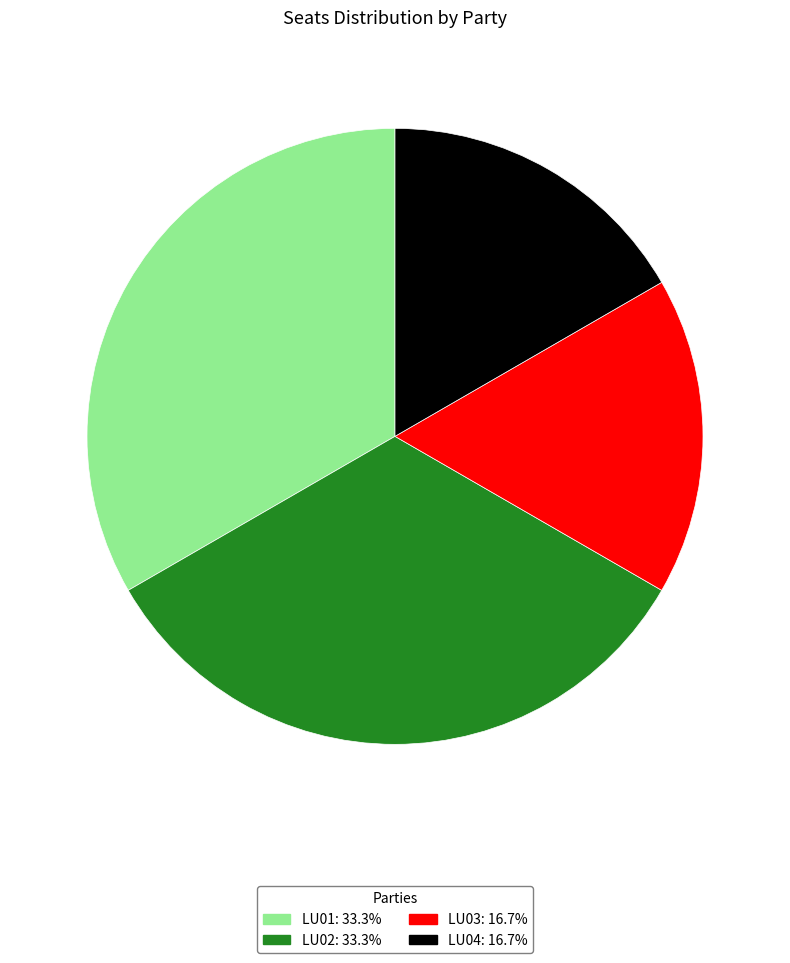

Approximately how many times larger is the value at LU02 compared to LU03?

2.0